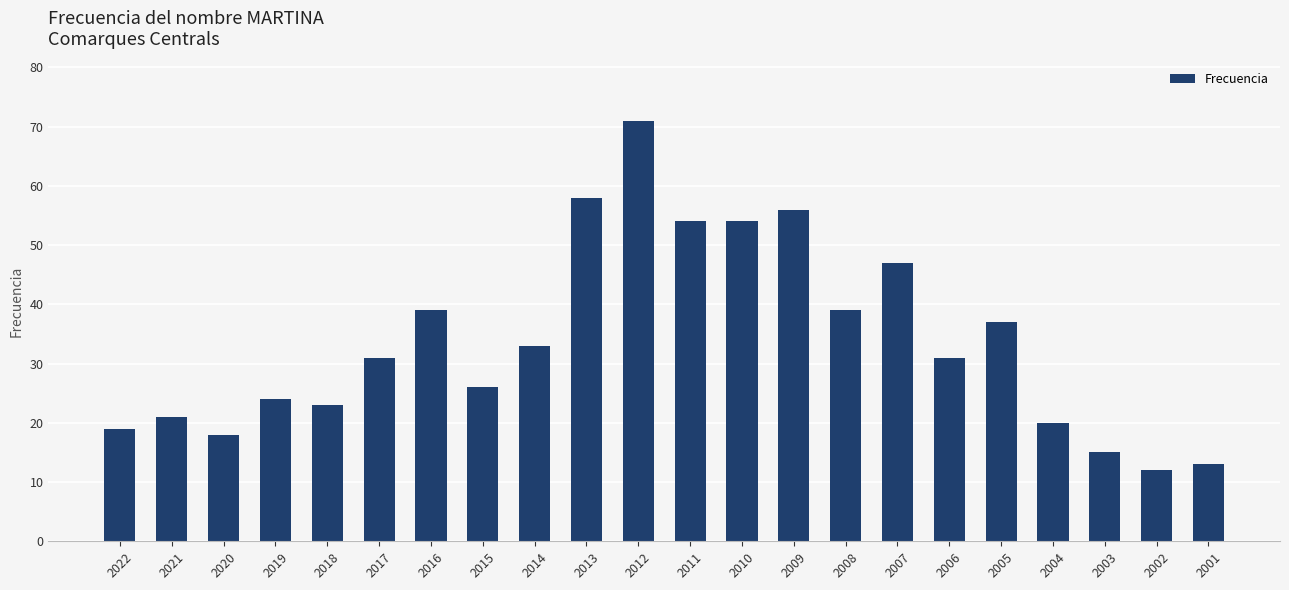

What is the maximum value shown in the chart?

71